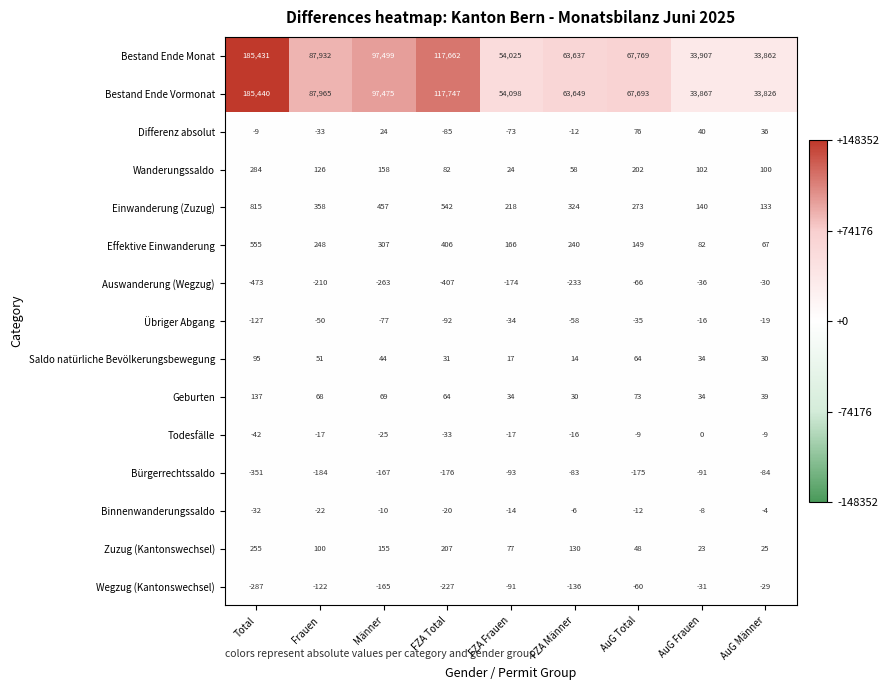

What is the difference between the second highest and second lowest values in the Bürgerrechtssaldo series?

100